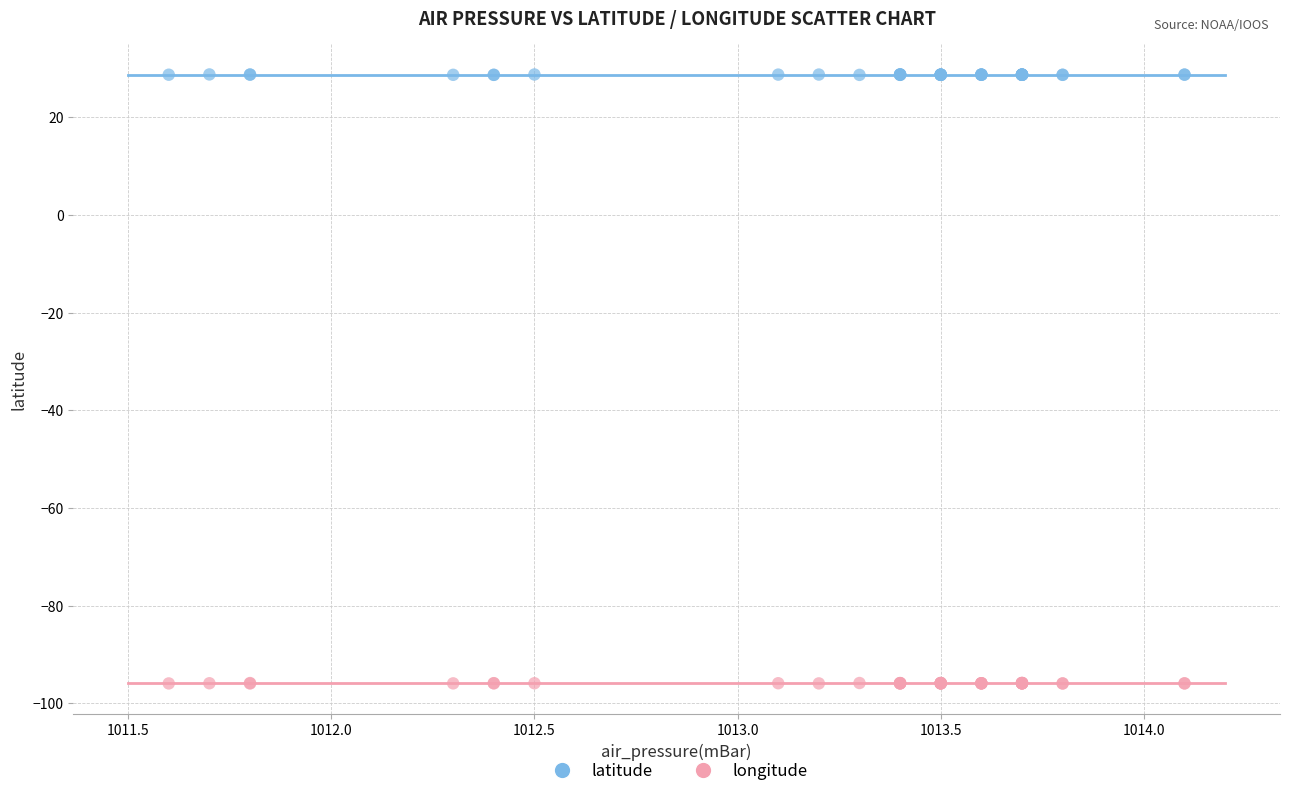

What is the X range (max minus min) for the scatter plot?

2.5